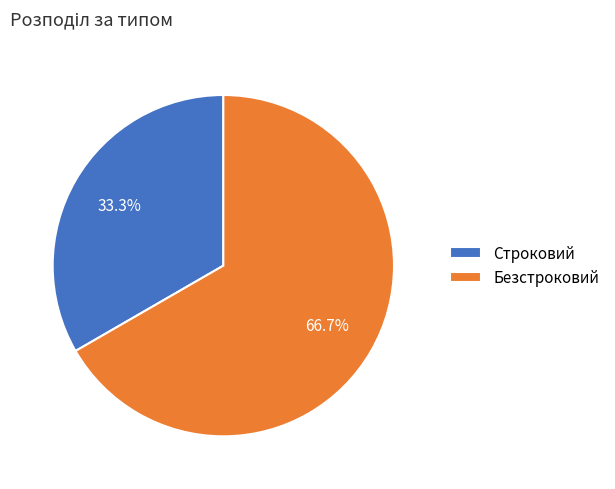

What percentage is NOT represented by Безстроковий?

33.3%